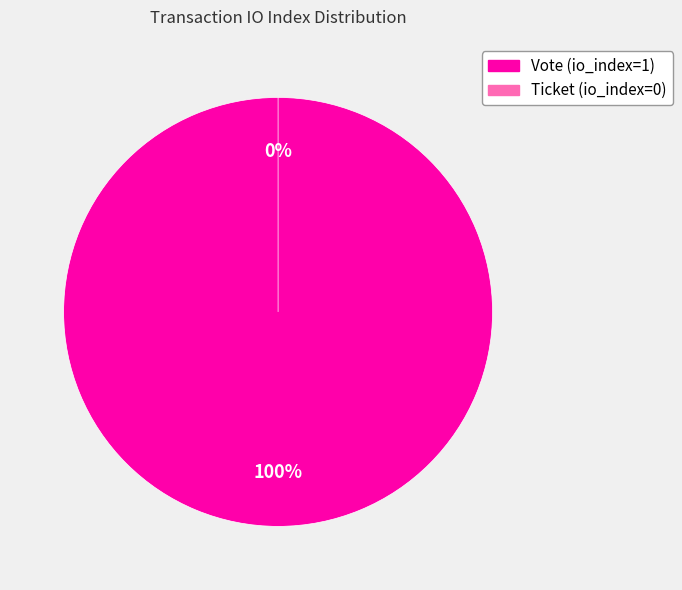

To the nearest percent, what is the average slice percentage?

50%